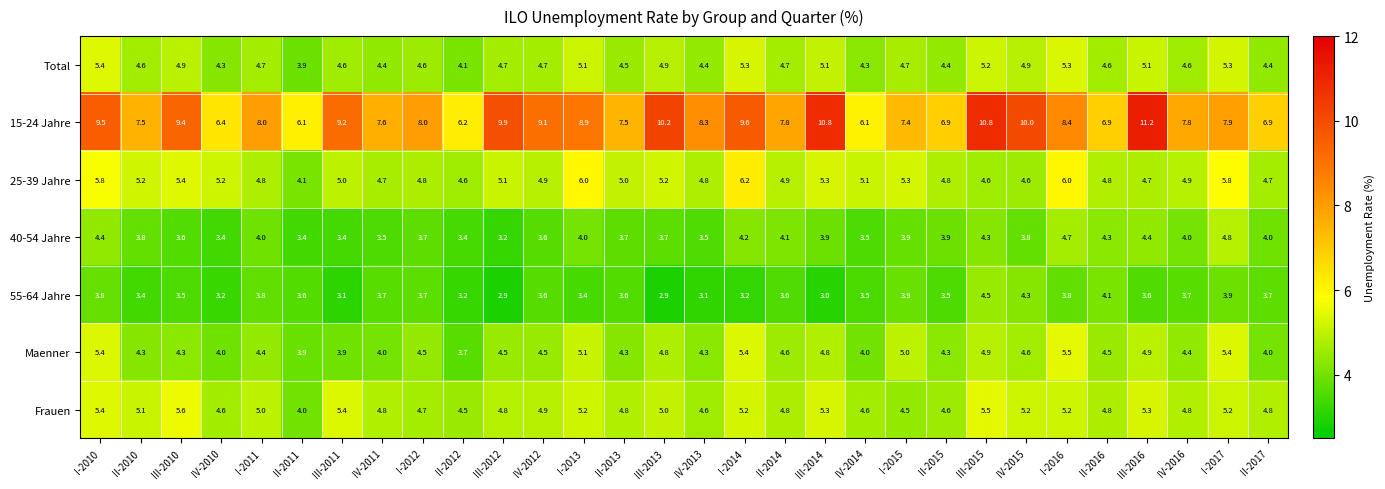

Is the value of Maenner at I-2017 greater than the value of Frauen at II-2012?

Yes